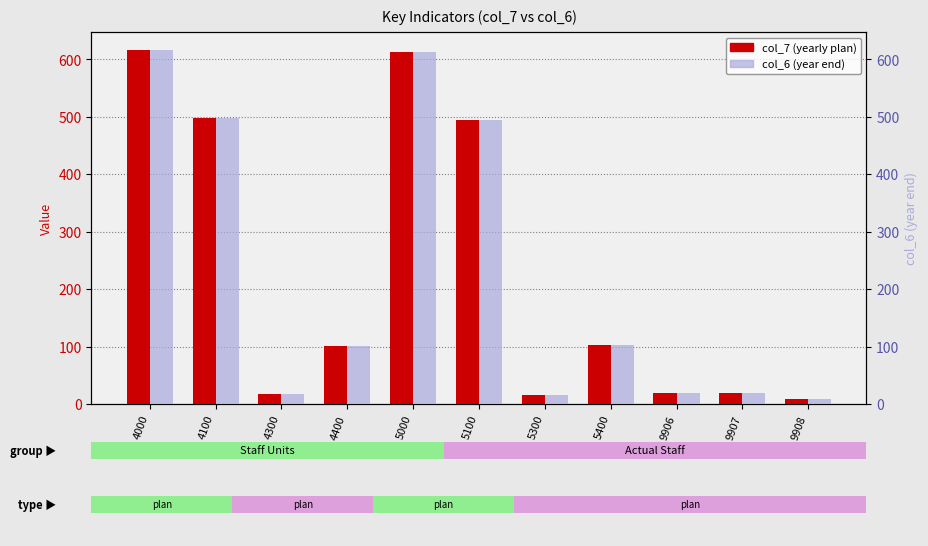

Which category has the lowest value in the col_6 (year end) series?

9908